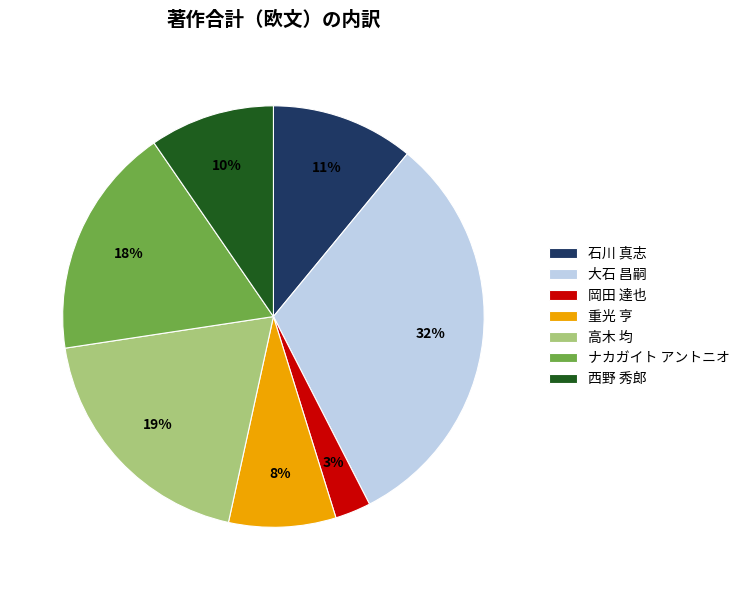

Which category has the smallest portion of the pie?

岡田 達也